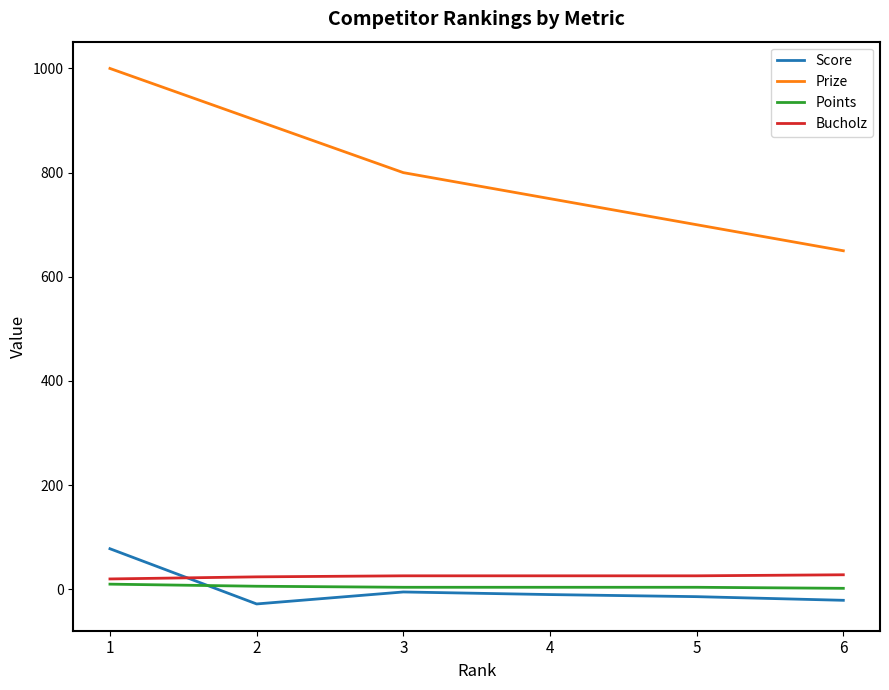

Count the number of categories in the chart.

6